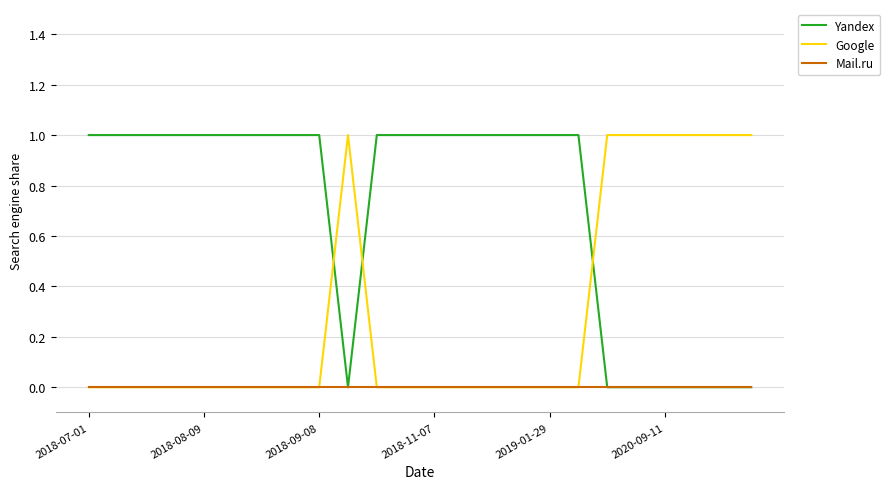

Rank the series by their average value, from lowest to highest.

Mail.ru, Google, Yandex